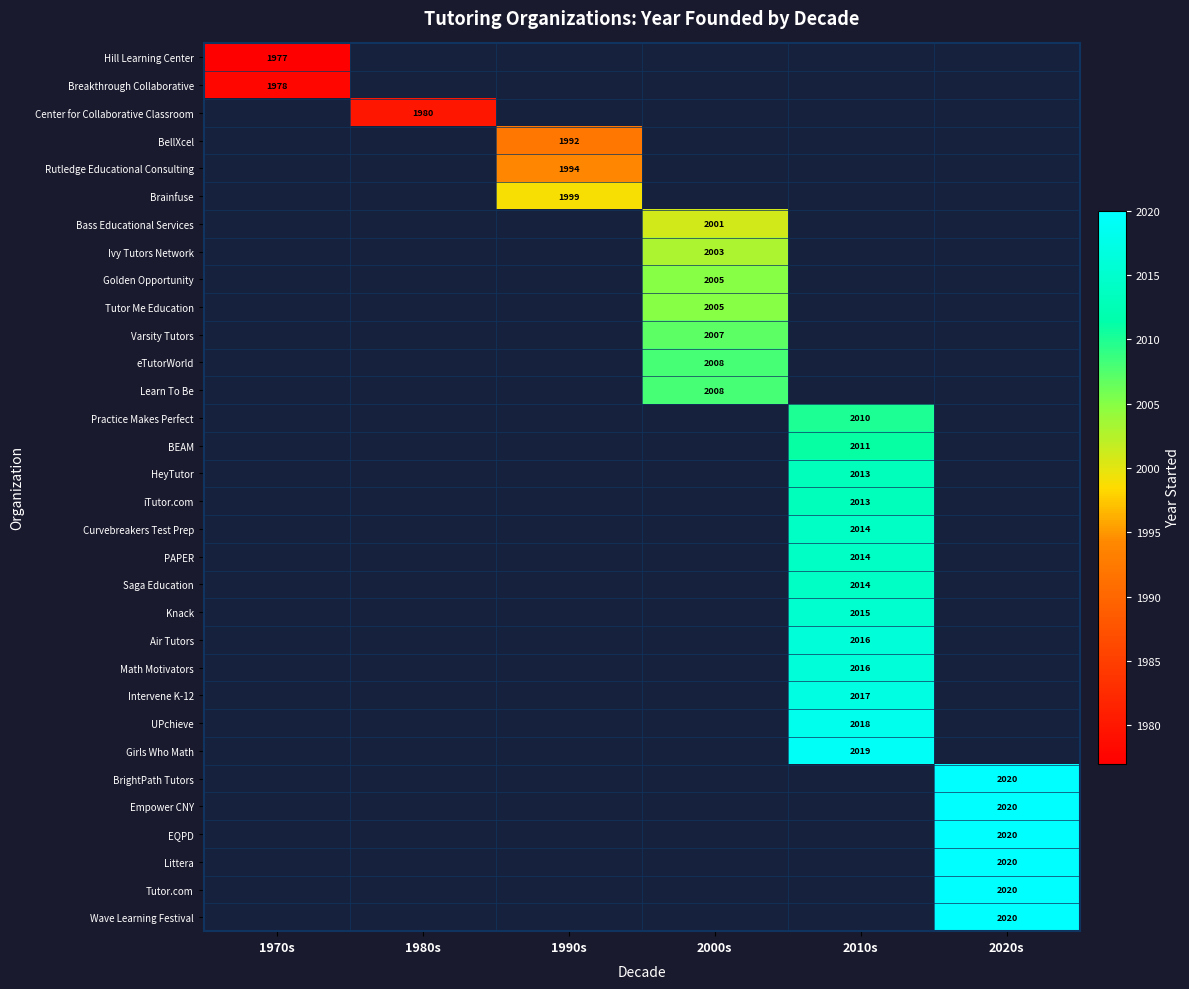

Count the number of categories in the chart.

6